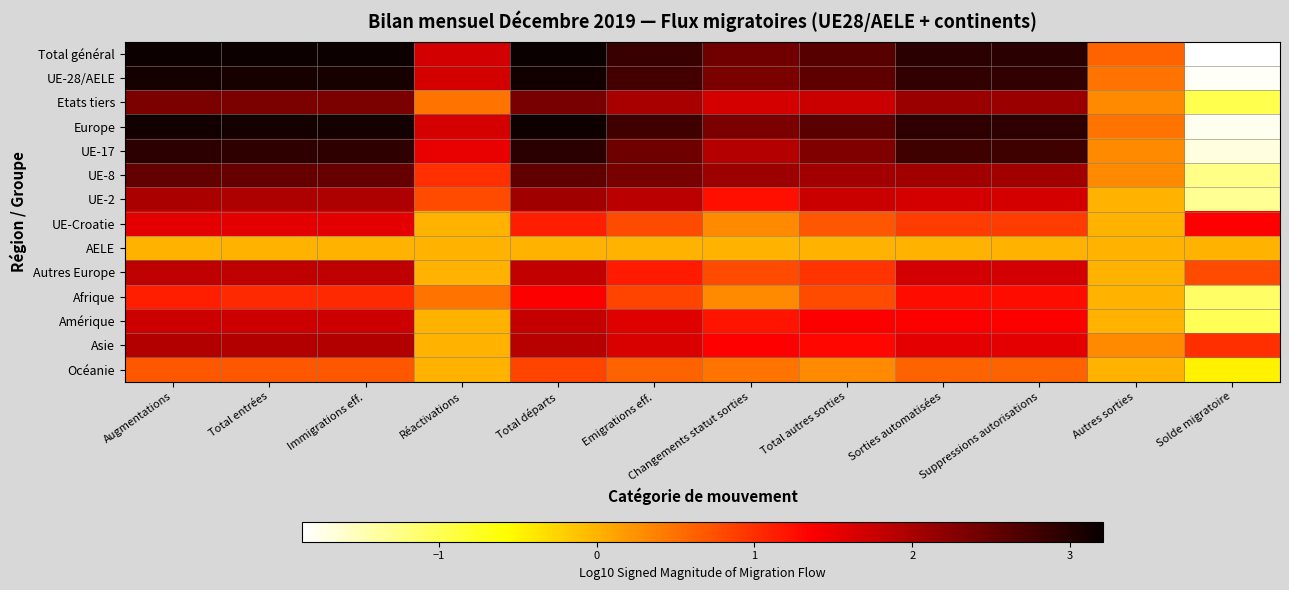

Reading left to right, extract all data points from this chart.

Total général: Augmentations=3.2	Total entrées=3.2	Immigrations eff.=3.2	Réactivations=1.7	Total départs=3.2	Emigrations eff.=2.8	Changements statut sorties=2.4	Total autres sorties=2.6	Sorties automatisées=3.0	Suppressions autorisations=3.0	Autres sorties=0.6	Solde migratoire=-1.9
UE-28/AELE: Augmentations=3.1	Total entrées=3.1	Immigrations eff.=3.1	Réactivations=1.7	Total départs=3.1	Emigrations eff.=2.8	Changements statut sorties=2.3	Total autres sorties=2.6	Sorties automatisées=2.9	Suppressions autorisations=2.9	Autres sorties=0.5	Solde migratoire=-1.8
Etats tiers: Augmentations=2.3	Total entrées=2.3	Immigrations eff.=2.3	Réactivations=0.5	Total départs=2.4	Emigrations eff.=2.0	Changements statut sorties=1.7	Total autres sorties=1.8	Sorties automatisées=2.1	Suppressions autorisations=2.1	Autres sorties=0.3	Solde migratoire=-1.0
Europe: Augmentations=3.1	Total entrées=3.1	Immigrations eff.=3.1	Réactivations=1.7	Total départs=3.2	Emigrations eff.=2.8	Changements statut sorties=2.3	Total autres sorties=2.6	Sorties automatisées=2.9	Suppressions autorisations=2.9	Autres sorties=0.5	Solde migratoire=-1.8
UE-17: Augmentations=2.9	Total entrées=2.9	Immigrations eff.=2.9	Réactivations=1.5	Total départs=3.0	Emigrations eff.=2.4	Changements statut sorties=1.9	Total autres sorties=2.3	Sorties automatisées=2.8	Suppressions autorisations=2.8	Autres sorties=0.3	Solde migratoire=-1.7
UE-8: Augmentations=2.5	Total entrées=2.5	Immigrations eff.=2.5	Réactivations=1.0	Total départs=2.5	Emigrations eff.=2.4	Changements statut sorties=2.1	Total autres sorties=2.0	Sorties automatisées=2.1	Suppressions autorisations=2.1	Autres sorties=0.3	Solde migratoire=-1.3
UE-2: Augmentations=2.0	Total entrées=2.0	Immigrations eff.=2.0	Réactivations=0.8	Total départs=2.1	Emigrations eff.=1.9	Changements statut sorties=1.2	Total autres sorties=1.8	Sorties automatisées=1.7	Suppressions autorisations=1.7	Autres sorties=0.0	Solde migratoire=-1.3
UE-Croatie: Augmentations=1.5	Total entrées=1.5	Immigrations eff.=1.5	Réactivations=0.0	Total départs=1.1	Emigrations eff.=0.8	Changements statut sorties=0.3	Total autres sorties=0.7	Sorties automatisées=0.9	Suppressions autorisations=0.9	Autres sorties=0.0	Solde migratoire=1.4
AELE: Augmentations=0.0	Total entrées=0.0	Immigrations eff.=0.0	Réactivations=0.0	Total départs=0.0	Emigrations eff.=0.0	Changements statut sorties=0.0	Total autres sorties=0.0	Sorties automatisées=0.0	Suppressions autorisations=0.0	Autres sorties=0.0	Solde migratoire=0.0
Autres Europe: Augmentations=1.8	Total entrées=1.8	Immigrations eff.=1.8	Réactivations=0.0	Total départs=1.8	Emigrations eff.=1.1	Changements statut sorties=0.8	Total autres sorties=1.0	Sorties automatisées=1.7	Suppressions autorisations=1.7	Autres sorties=0.0	Solde migratoire=0.8
Afrique: Augmentations=1.1	Total entrées=1.0	Immigrations eff.=1.0	Réactivations=0.5	Total départs=1.4	Emigrations eff.=0.8	Changements statut sorties=0.3	Total autres sorties=0.8	Sorties automatisées=1.3	Suppressions autorisations=1.3	Autres sorties=0.0	Solde migratoire=-1.1
Amérique: Augmentations=1.7	Total entrées=1.7	Immigrations eff.=1.7	Réactivations=0.0	Total départs=1.8	Emigrations eff.=1.6	Changements statut sorties=1.2	Total autres sorties=1.4	Sorties automatisées=1.4	Suppressions autorisations=1.4	Autres sorties=0.0	Solde migratoire=-1.0
Asie: Augmentations=1.9	Total entrées=1.9	Immigrations eff.=1.9	Réactivations=0.0	Total départs=1.9	Emigrations eff.=1.6	Changements statut sorties=1.4	Total autres sorties=1.3	Sorties automatisées=1.6	Suppressions autorisations=1.5	Autres sorties=0.3	Solde migratoire=1.0
Océanie: Augmentations=0.7	Total entrées=0.7	Immigrations eff.=0.7	Réactivations=0.0	Total départs=0.8	Emigrations eff.=0.6	Changements statut sorties=0.5	Total autres sorties=0.3	Sorties automatisées=0.6	Suppressions autorisations=0.6	Autres sorties=0.0	Solde migratoire=-0.5